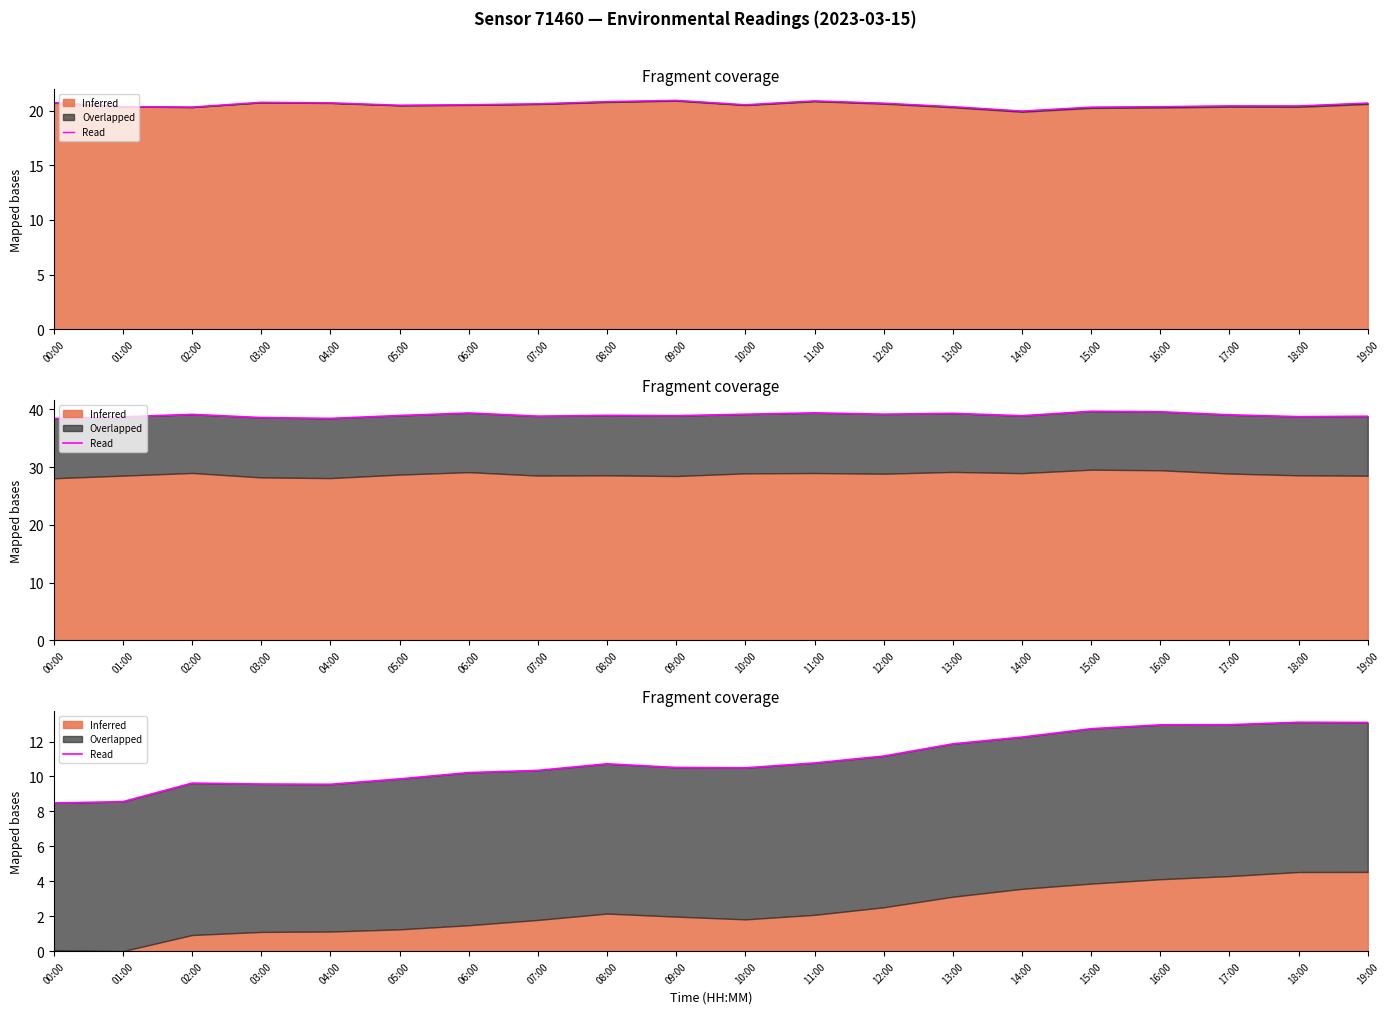

List the labels in order of value, smallest first.

00:00, 01:00, 04:00, 03:00, 02:00, 05:00, 06:00, 07:00, 10:00, 09:00, 08:00, 11:00, 12:00, 13:00, 14:00, 15:00, 16:00, 17:00, 19:00, 18:00